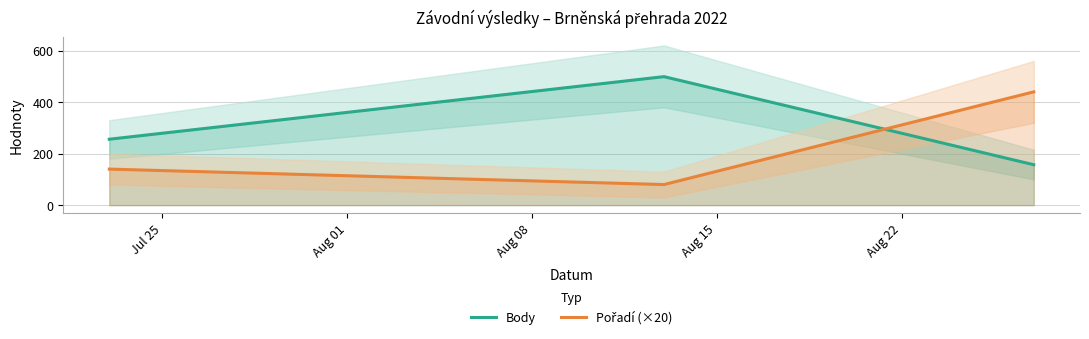

Which series has the largest total across all categories?

Body